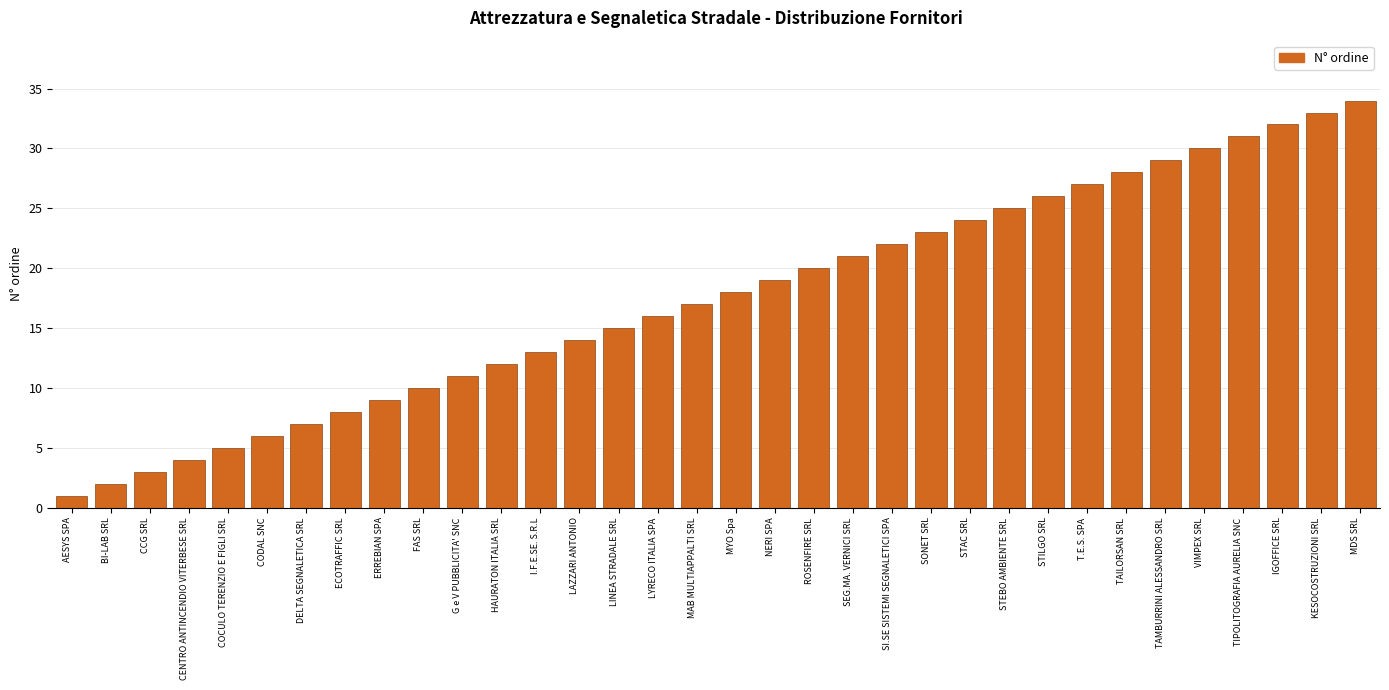

What is the label of the 12th bar from the left?

HAURATON ITALIA SRL